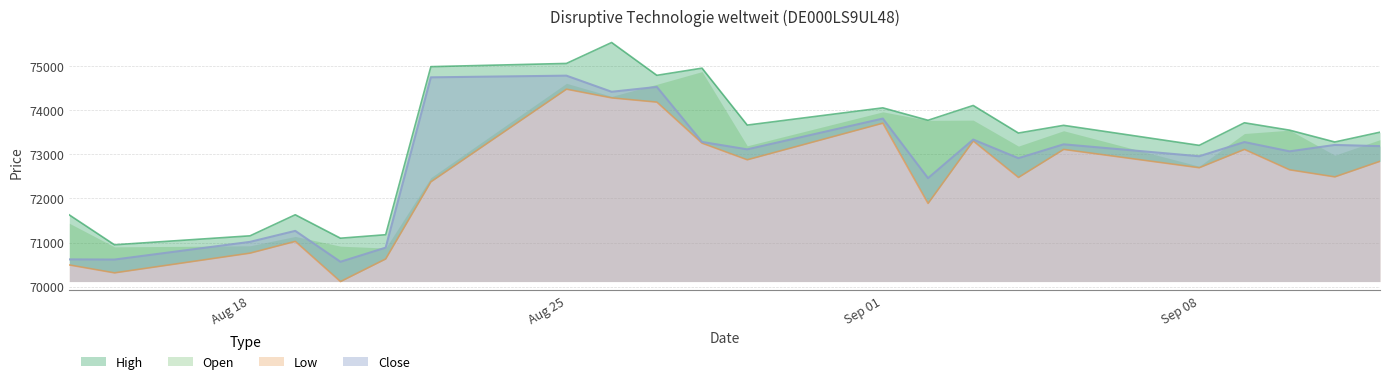

What is the difference between the maximum and second lowest values in the Close series?

4165